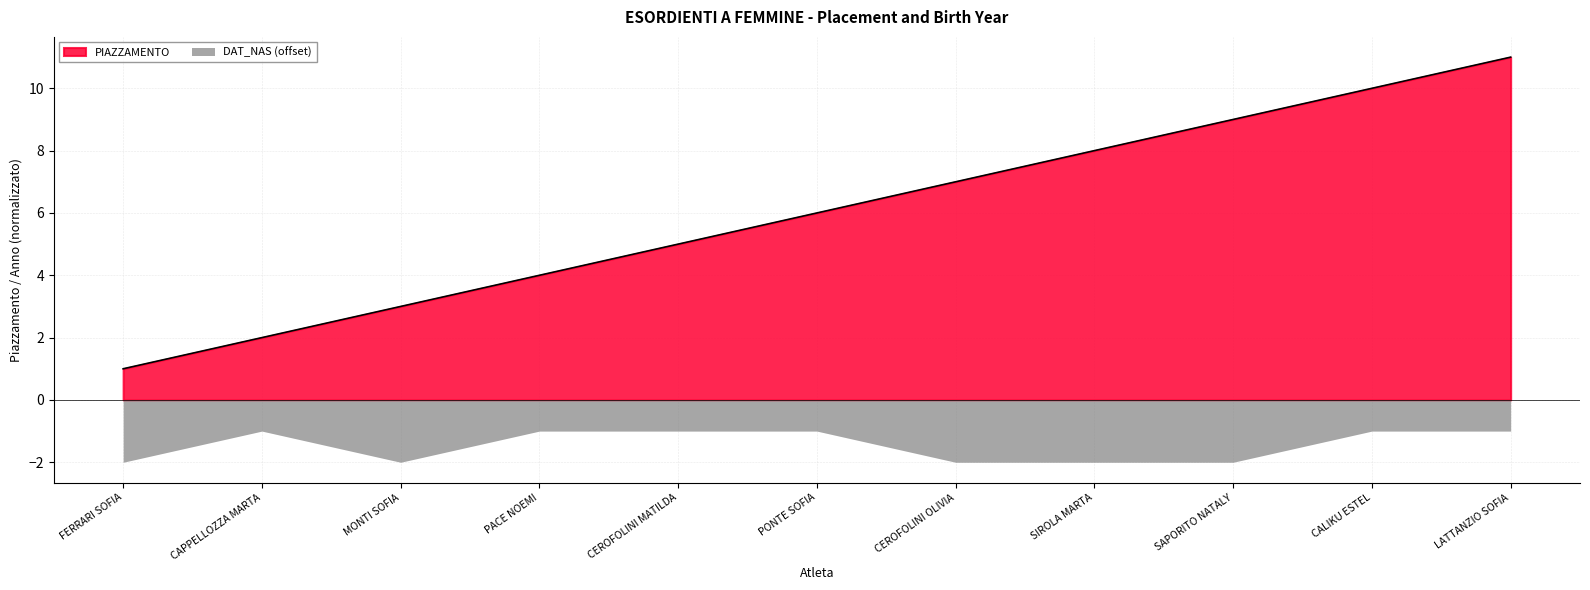

How many data points are above 6?

5